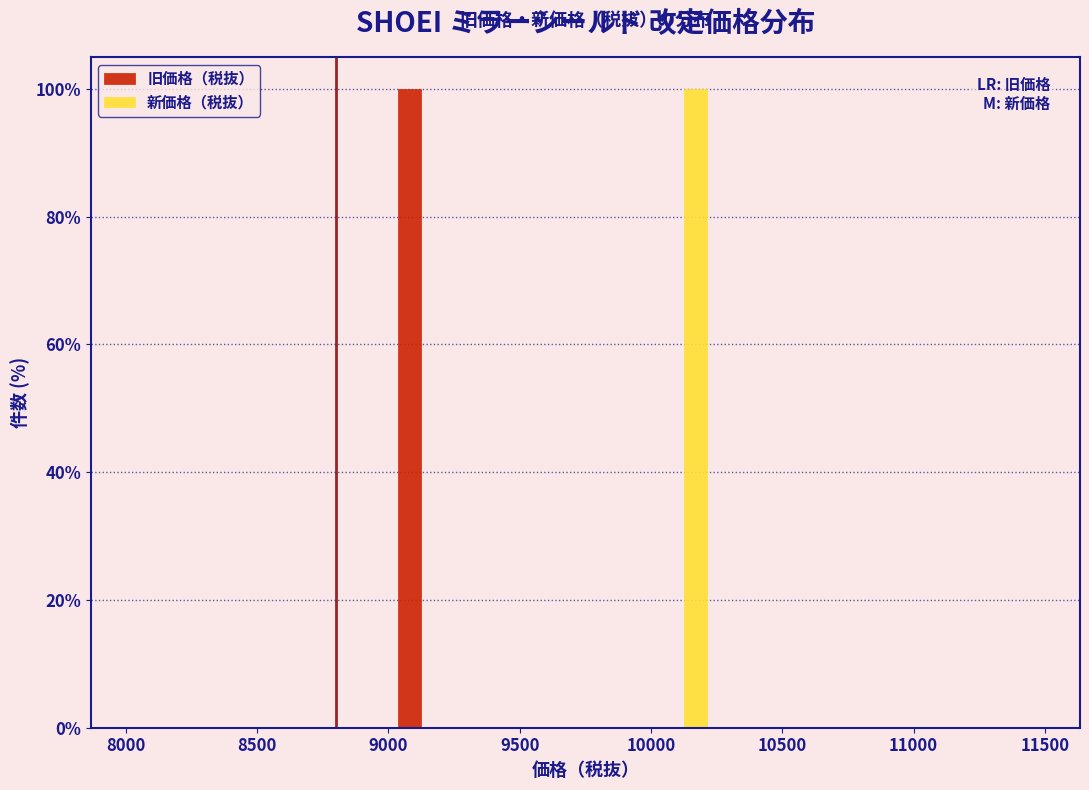

What is the height of the 新価格（税抜） bar covering 10000 to 10250 on the x-axis? The values are not printed on the chart, so give them approximately, as read against the axis.

100